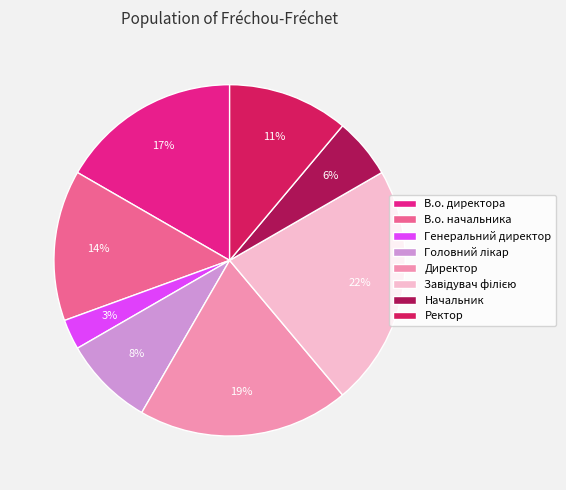

Combined, do В.о. директора and В.о. начальника account for over 50%?

No